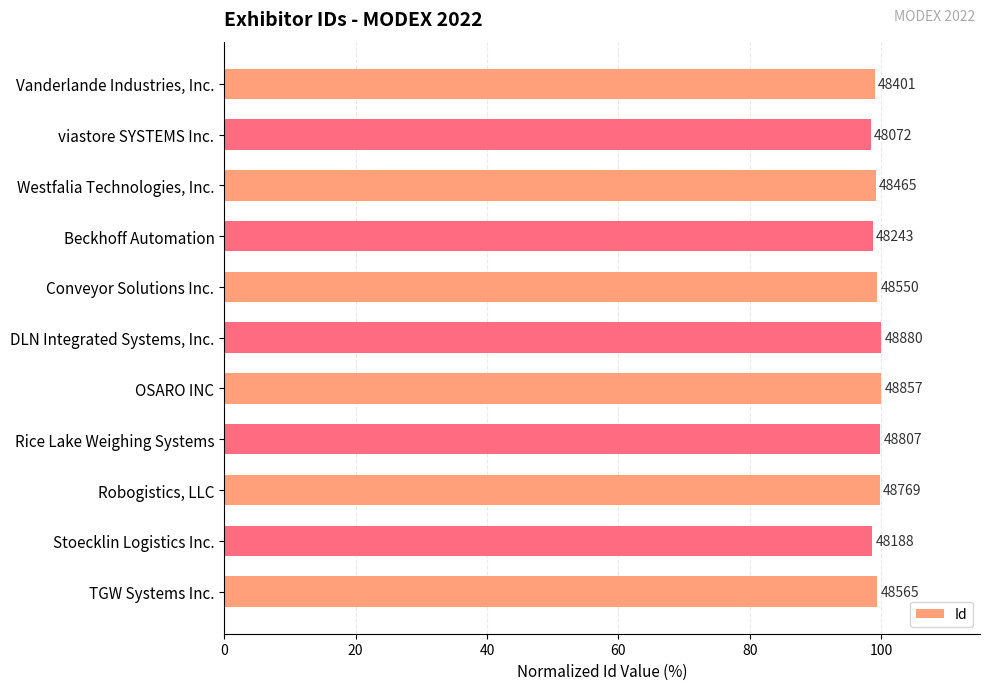

Are the bars horizontal?

Yes